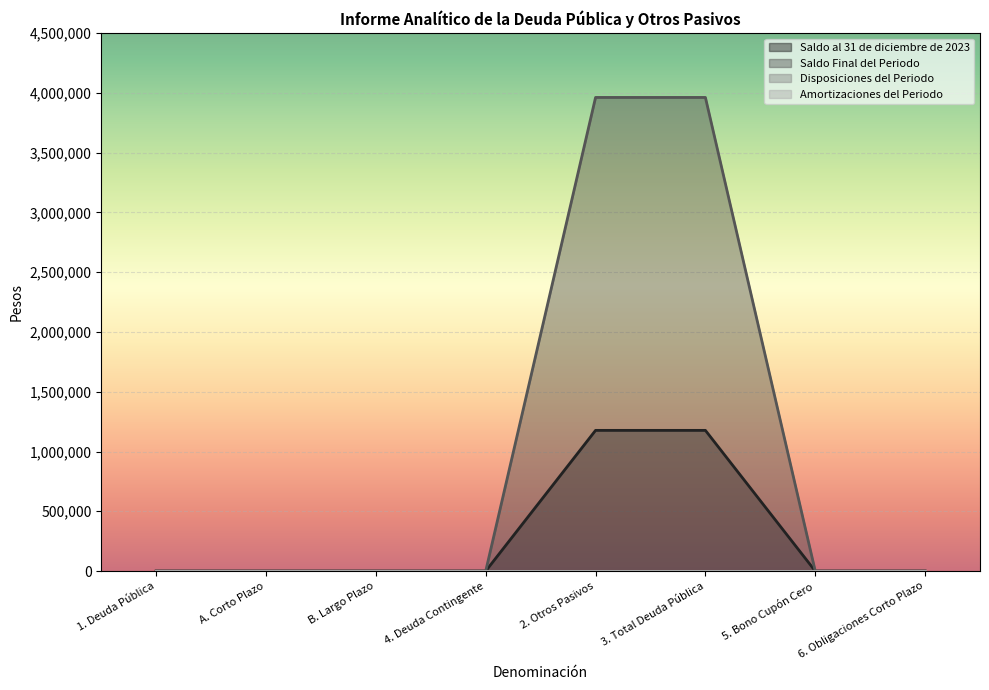

True or false: Saldo Final del Periodo and Saldo al 31 de diciembre de 2023 intersect in this chart.

False